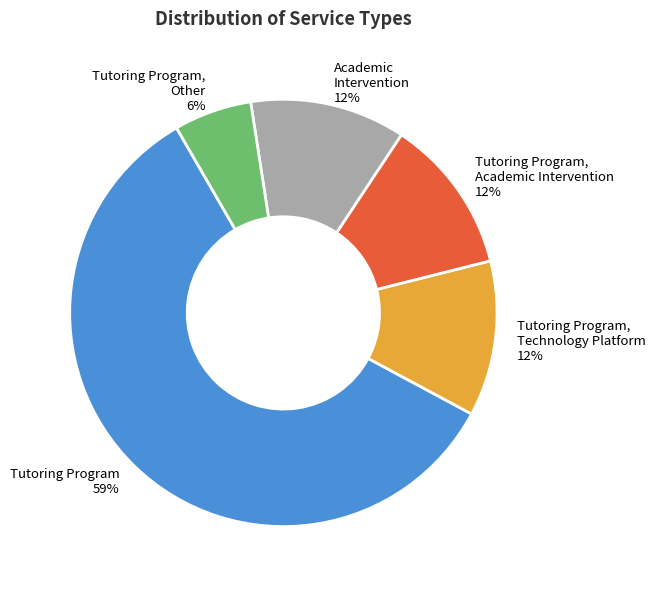

What is the largest slice in the pie chart?

Tutoring Program 59%